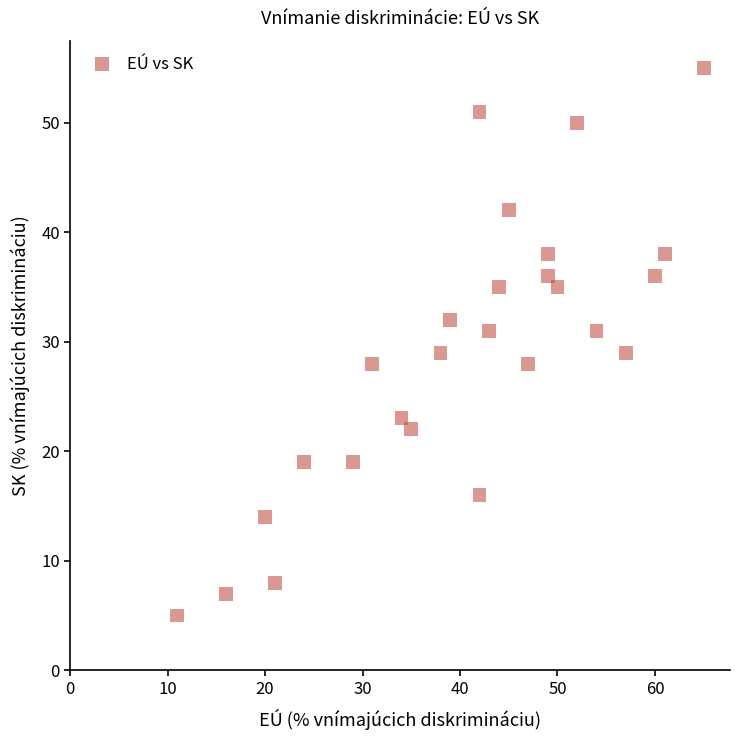

What is the range of Y values (max minus min)?

50